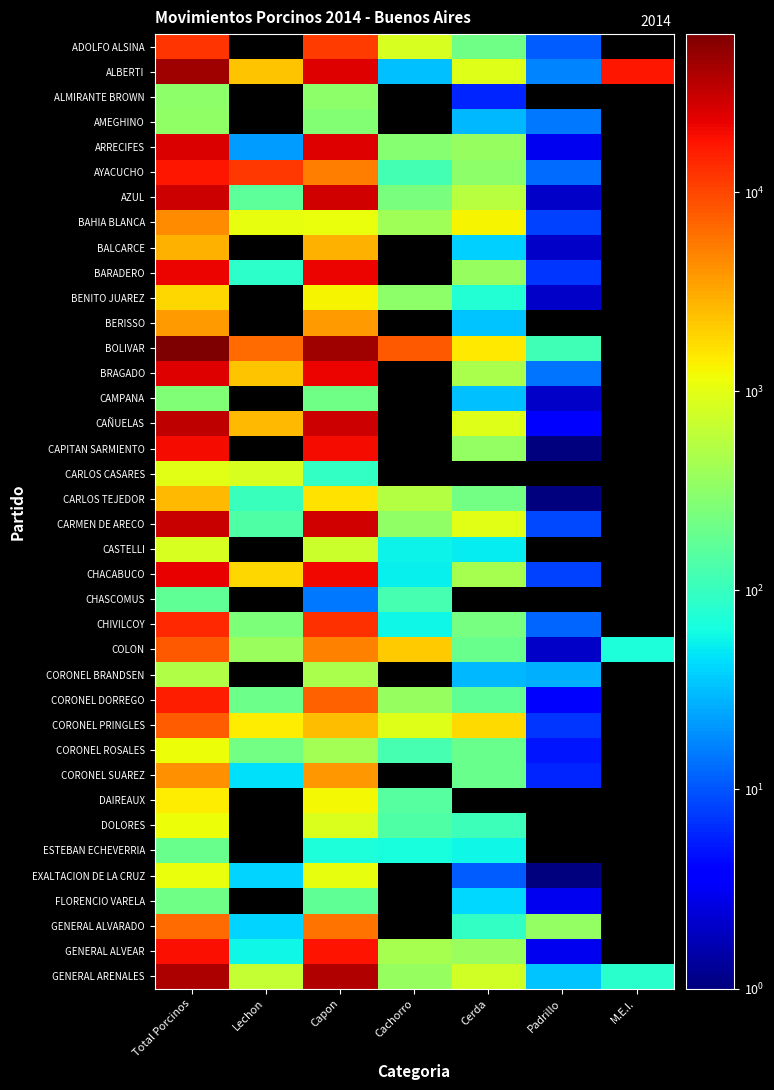

Read the AZUL value at Total Porcinos.

29249.0